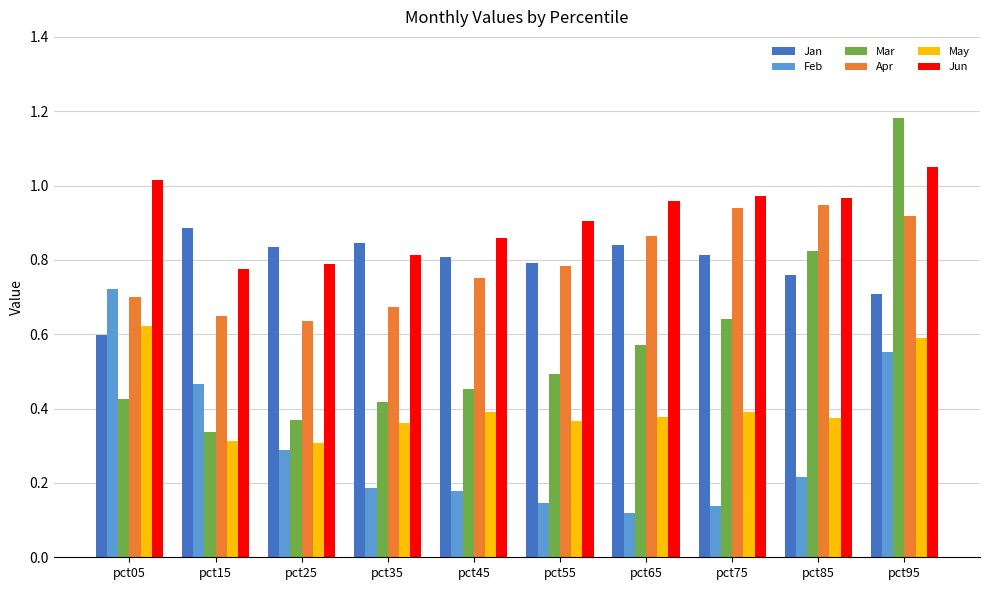

List the series in order of their peak value, highest first.

Mar, Jun, Apr, Jan, Feb, May